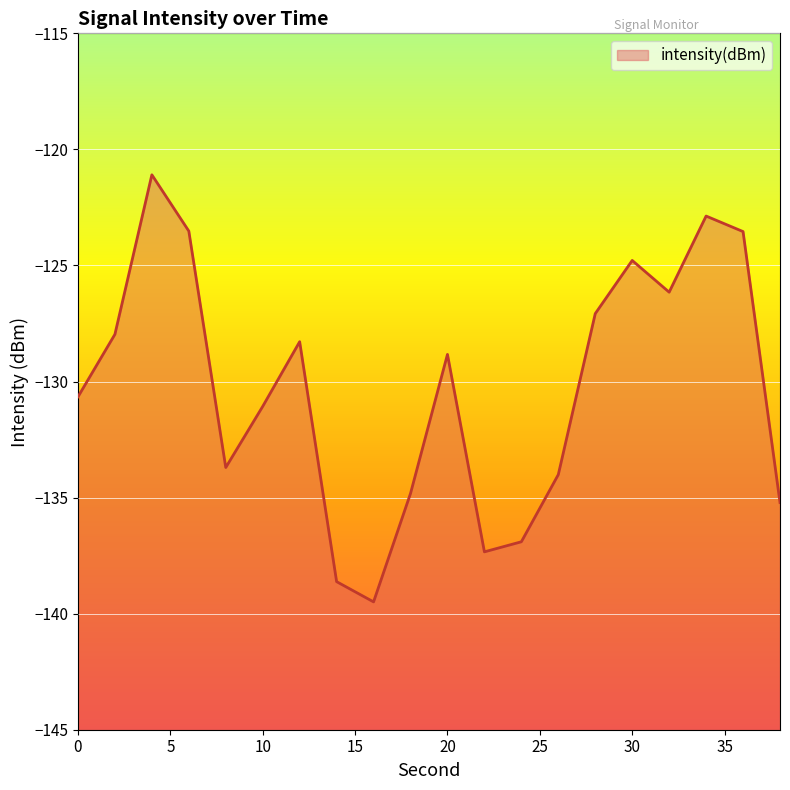

What is the difference between the values at 20 and 14?

9.8